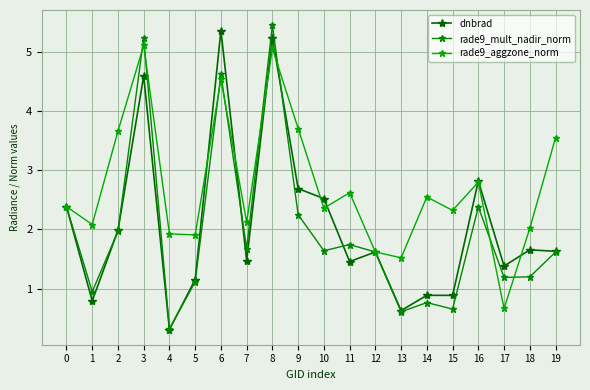

Reading right to left, list all the values displayed in this chart.

dnbrad: 1.6	1.7	1.4	2.8	0.9	0.9	0.6	1.6	1.5	2.5	2.7	5.2	1.5	5.4	1.2	0.3	4.6	2.0	0.8	2.4
rade9_mult_nadir_norm: 1.6	1.2	1.2	2.4	0.7	0.8	0.6	1.6	1.7	1.6	2.2	5.4	1.7	4.6	1.1	0.3	5.2	2.0	0.9	2.4
rade9_aggzone_norm: 3.5	2.0	0.7	2.8	2.3	2.5	1.5	1.6	2.6	2.4	3.7	5.1	2.1	4.5	1.9	1.9	5.1	3.7	2.1	2.4